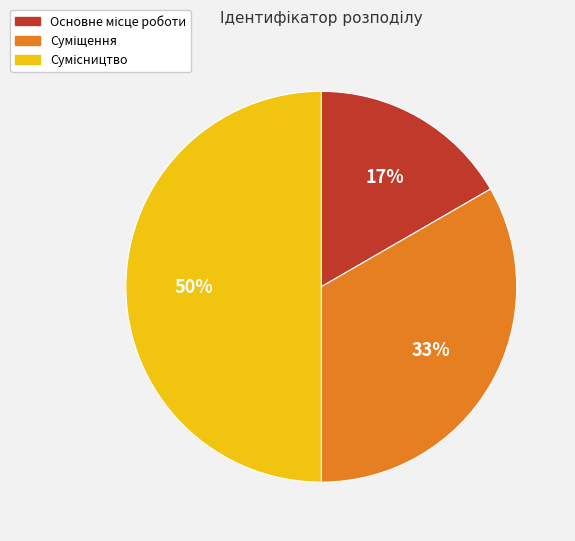

To the nearest percent, what is the average slice percentage?

33%